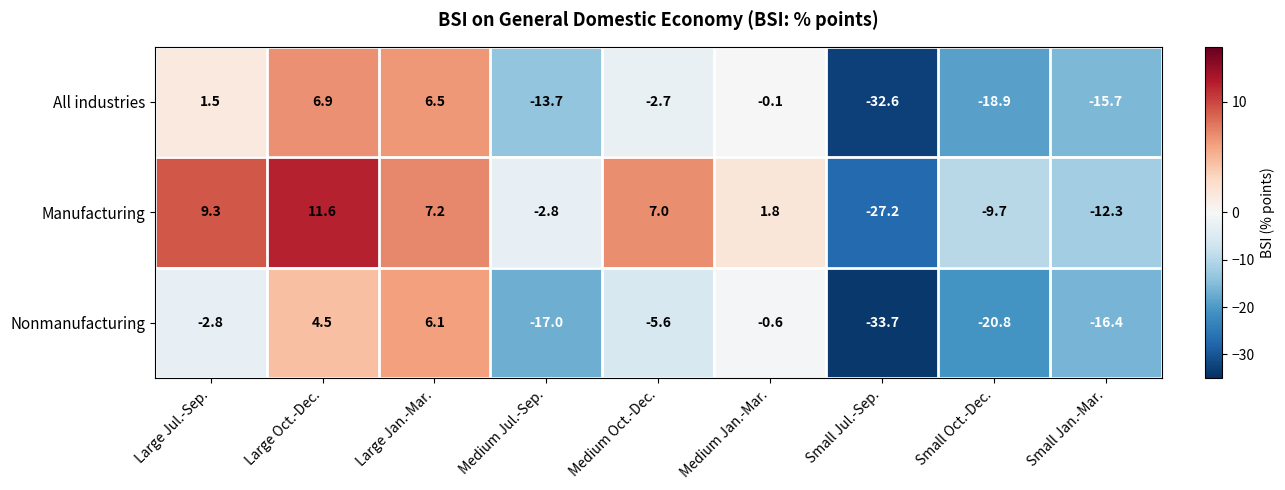

Which series has the largest total across all categories?

Manufacturing